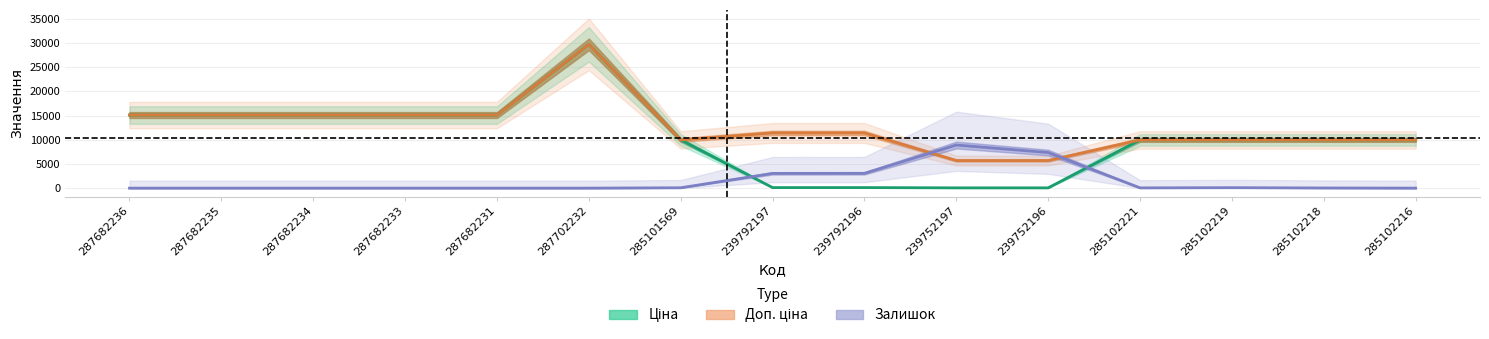

What is the label of the 3rd point from the right?

285102219